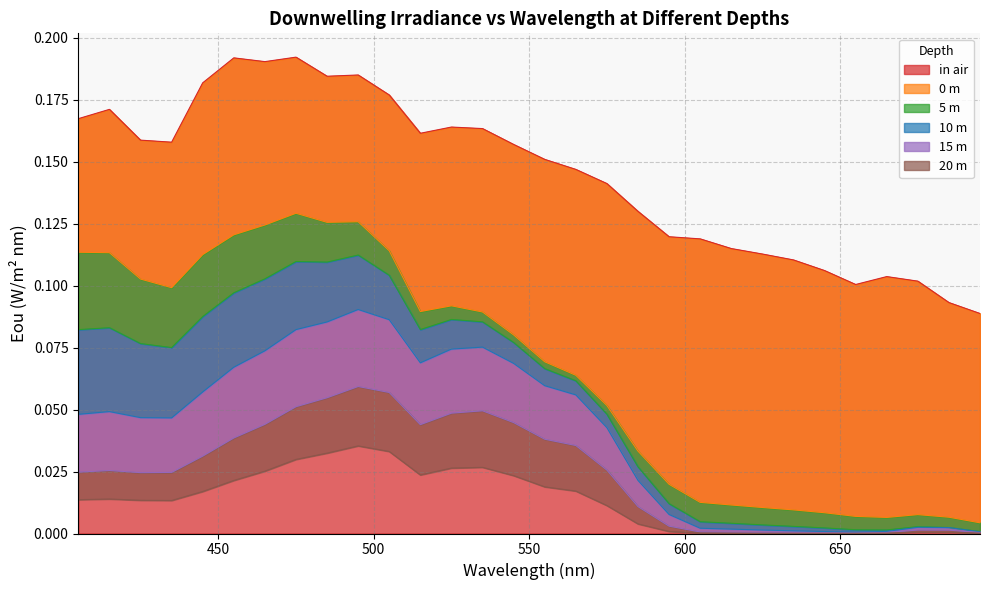

Which series changed the most between 575 and 635?

5 m